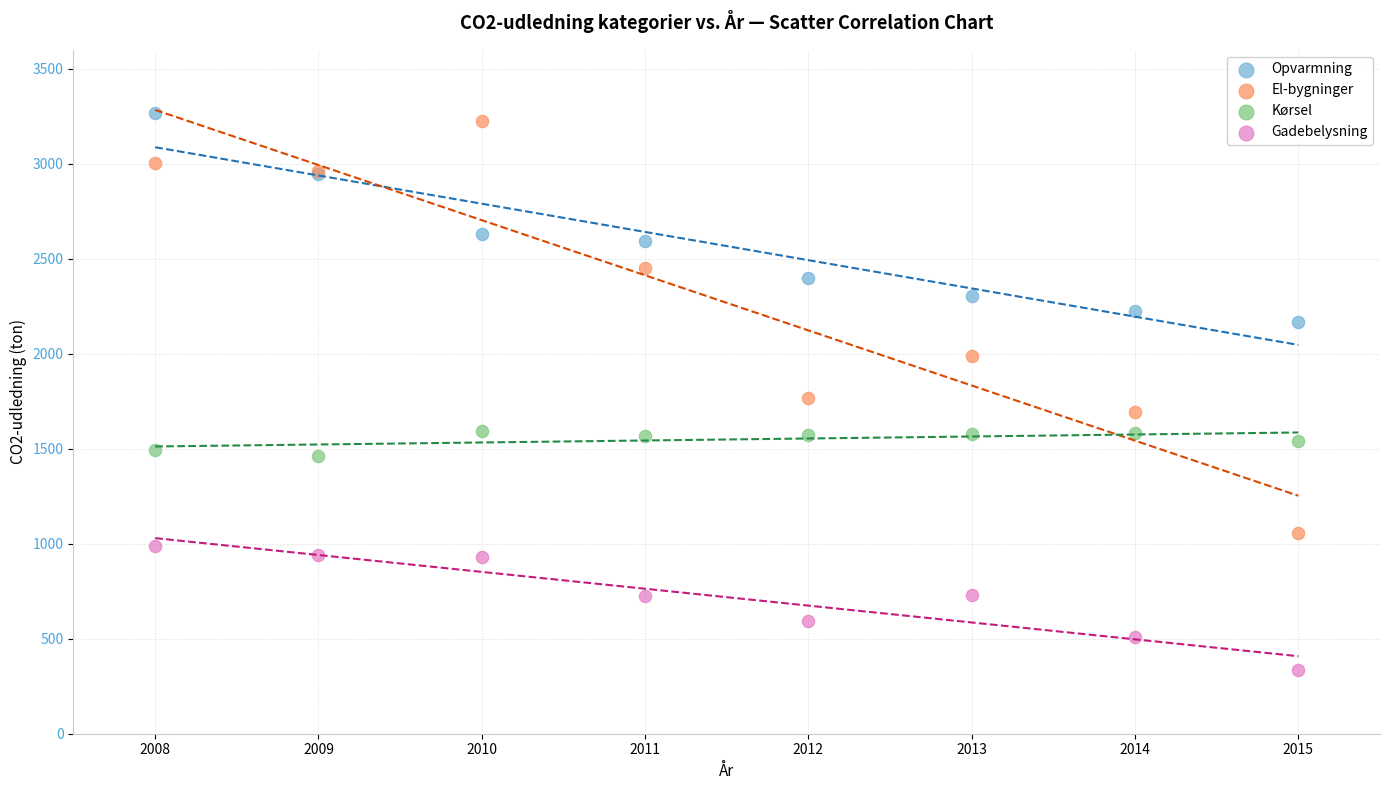

Which series reaches the minimum Y coordinate?

Gadebelysning